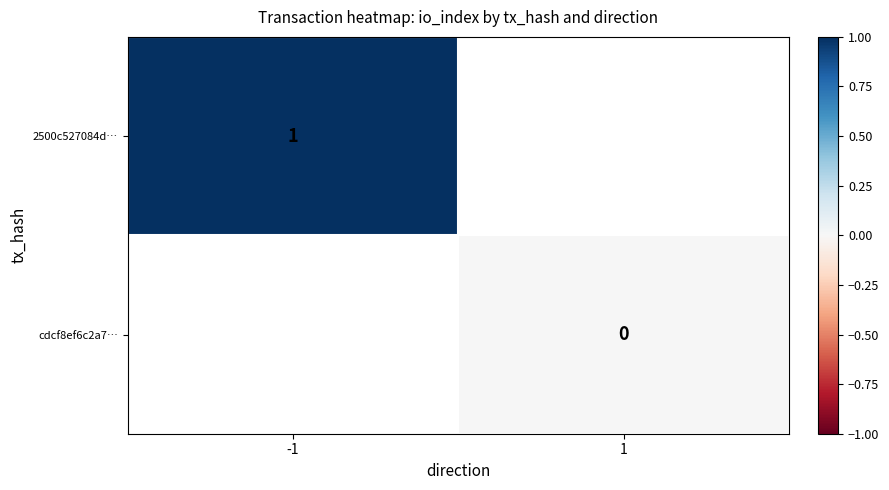

Is it true that 2500c527084d… equals 0 at -1?

False